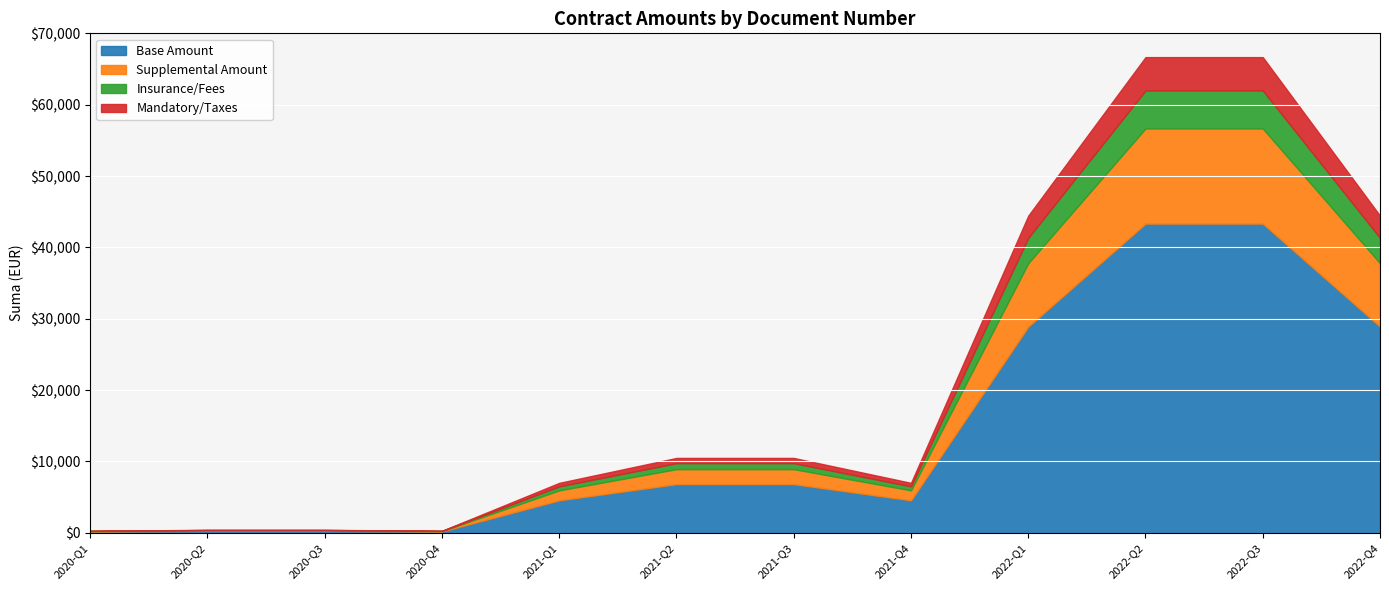

What is the total value across all series at 2022-Q1?

44456.0